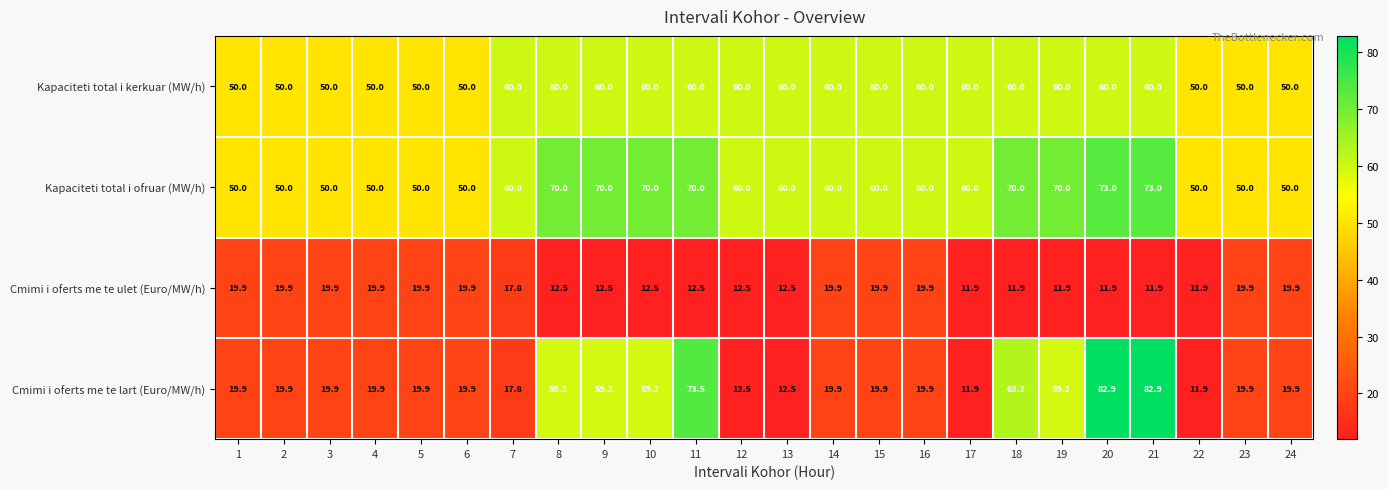

What is the greatest value displayed?

82.9